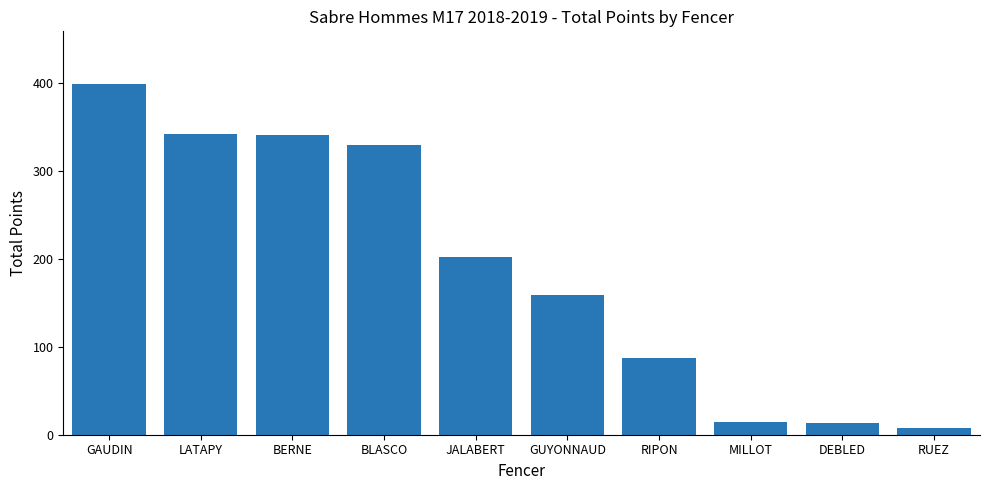

How many values are below 202?

5